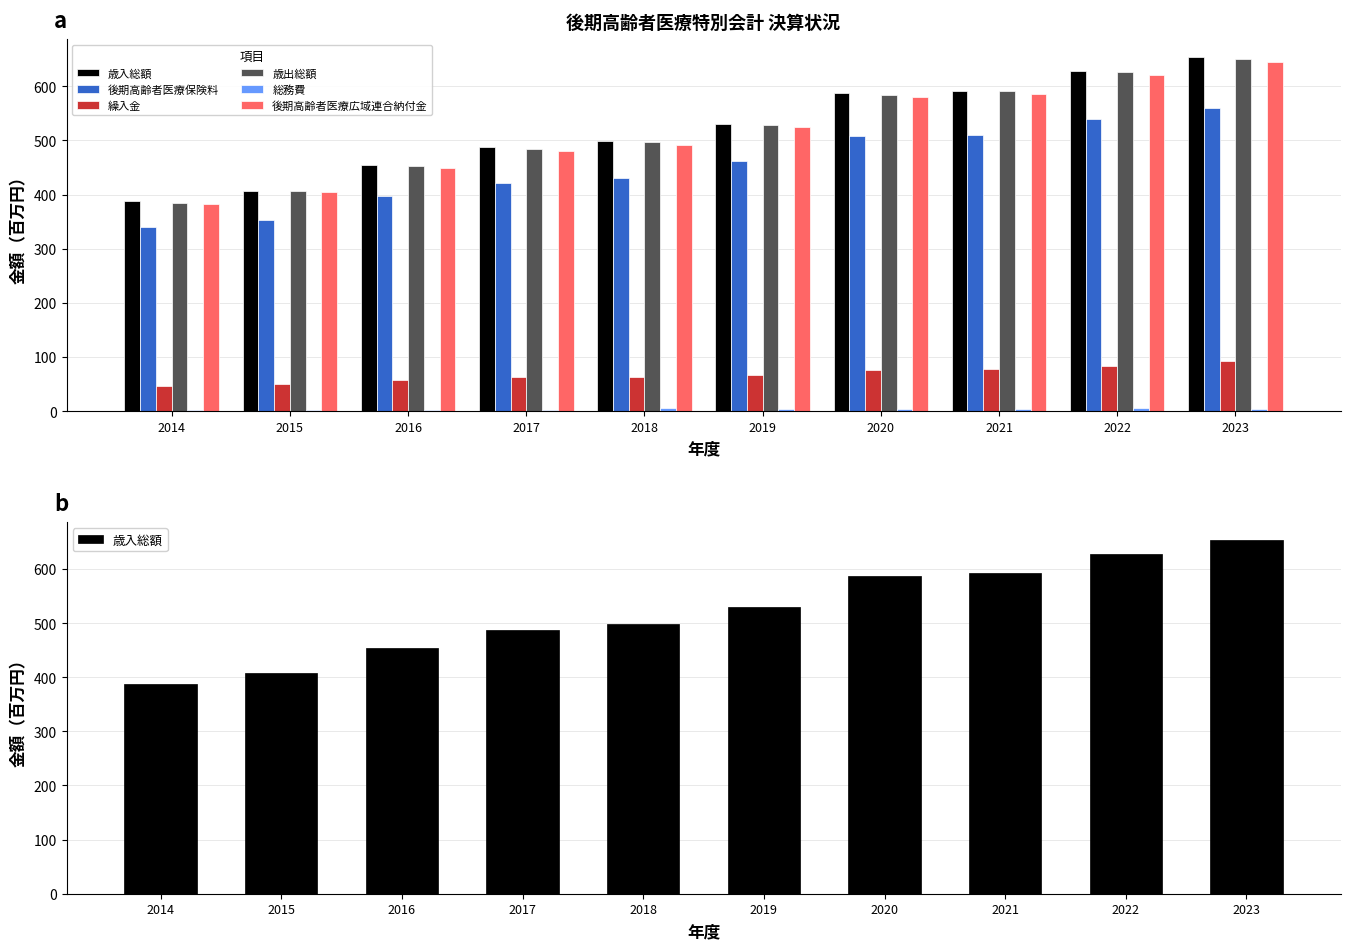

What is the difference between the second highest and minimum values in the 繰入金 series?

37.9